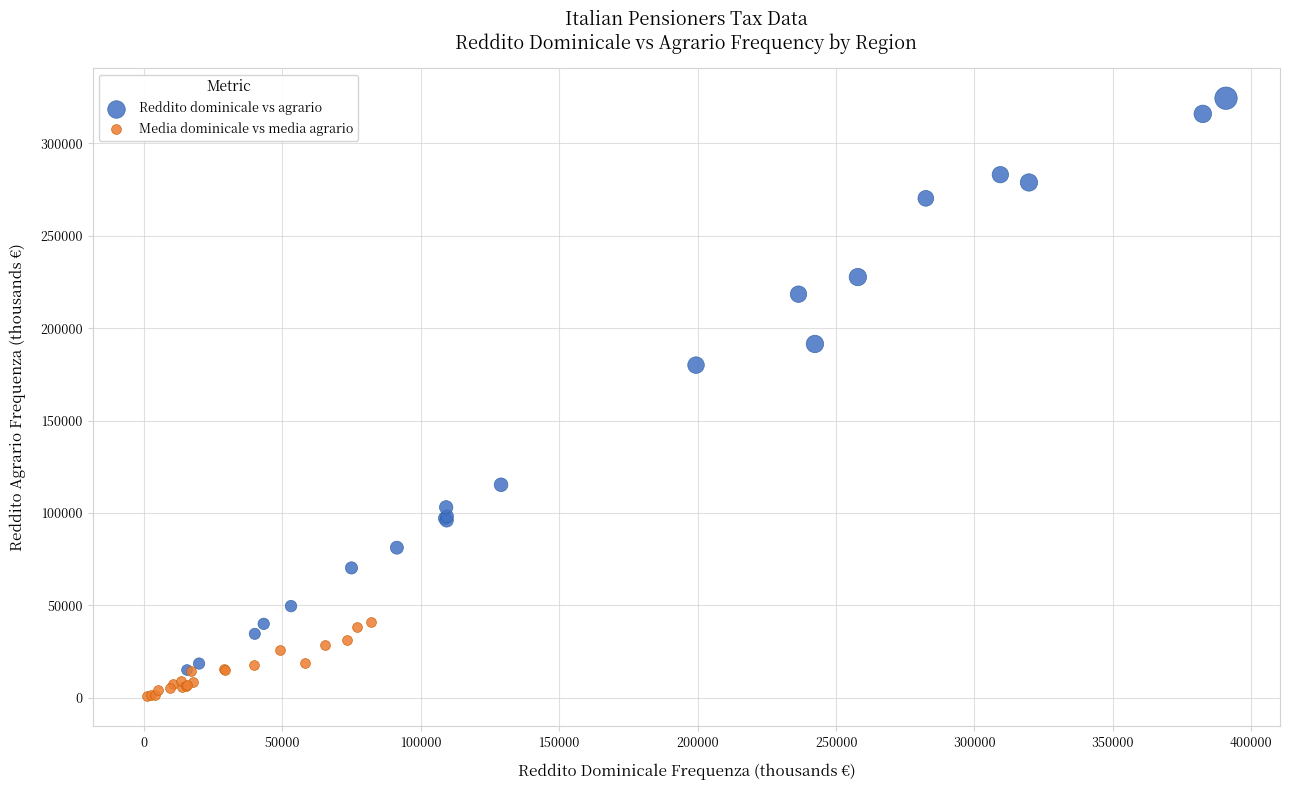

Which series has the widest spread of Y values?

Reddito dominicale vs agrario